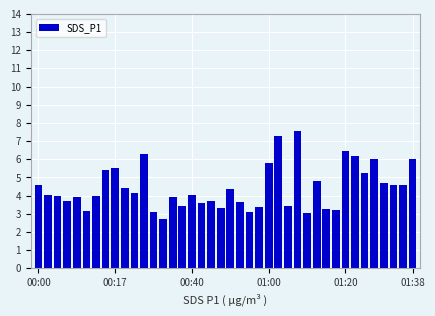

How many distinct data groups are displayed?

1